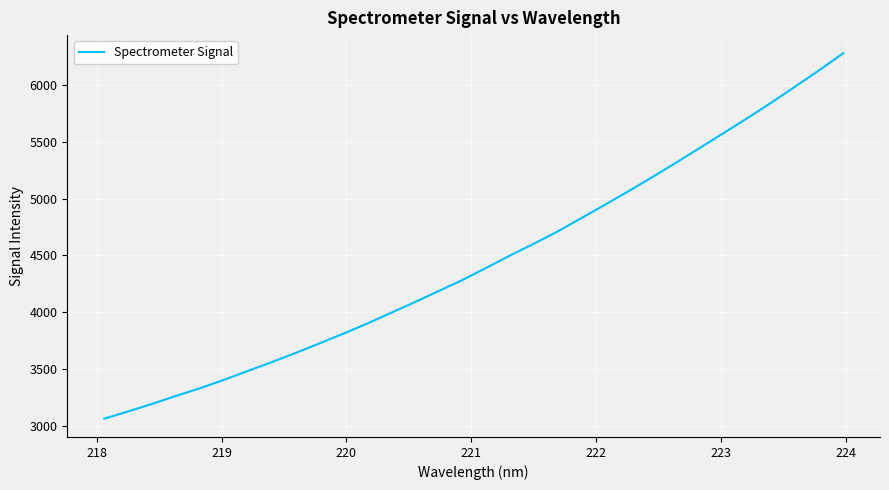

What is the smallest value displayed?

3062.6